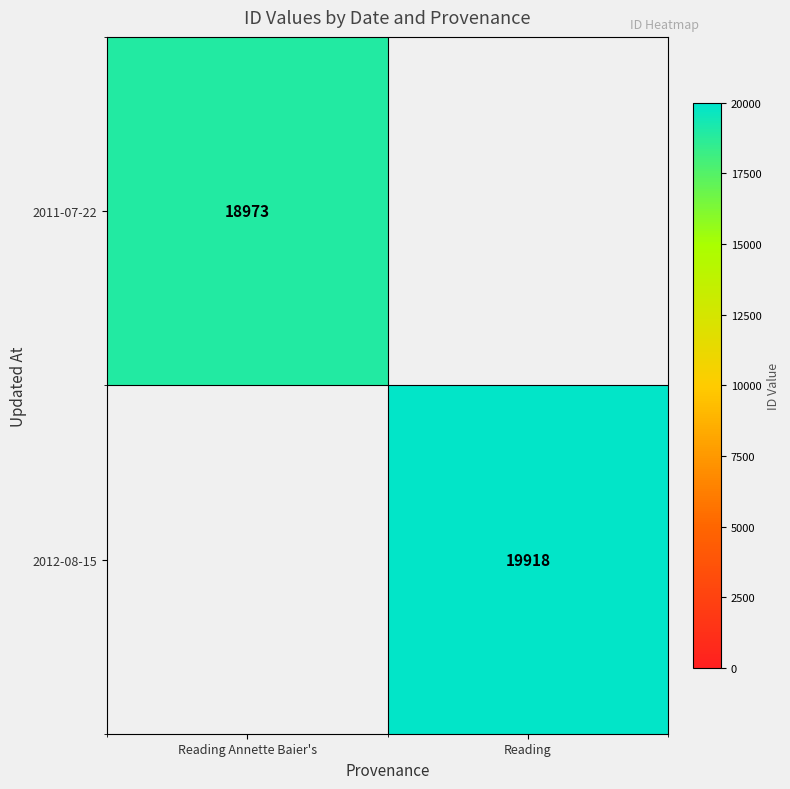

True or false: 2011-07-22 has a value of 27494 at Reading Annette Baier's.

False